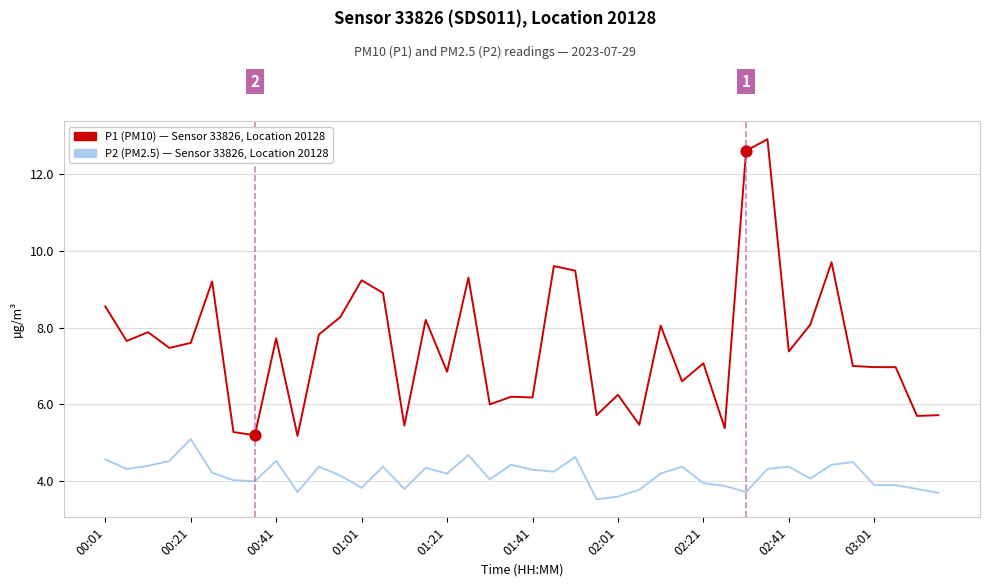

What is the maximum value shown in the chart?

12.9